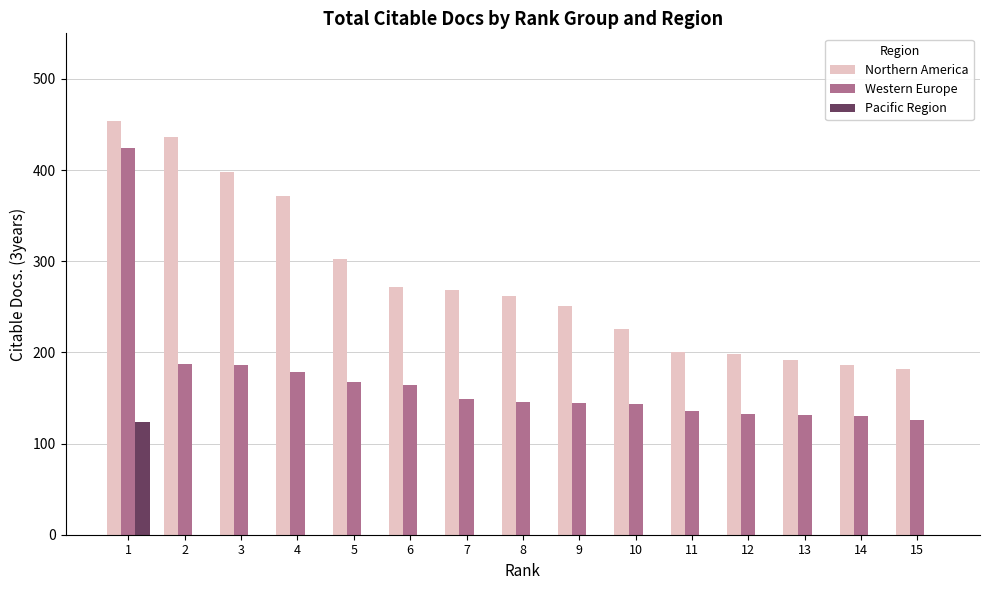

What is the maximum value for Western Europe?

424